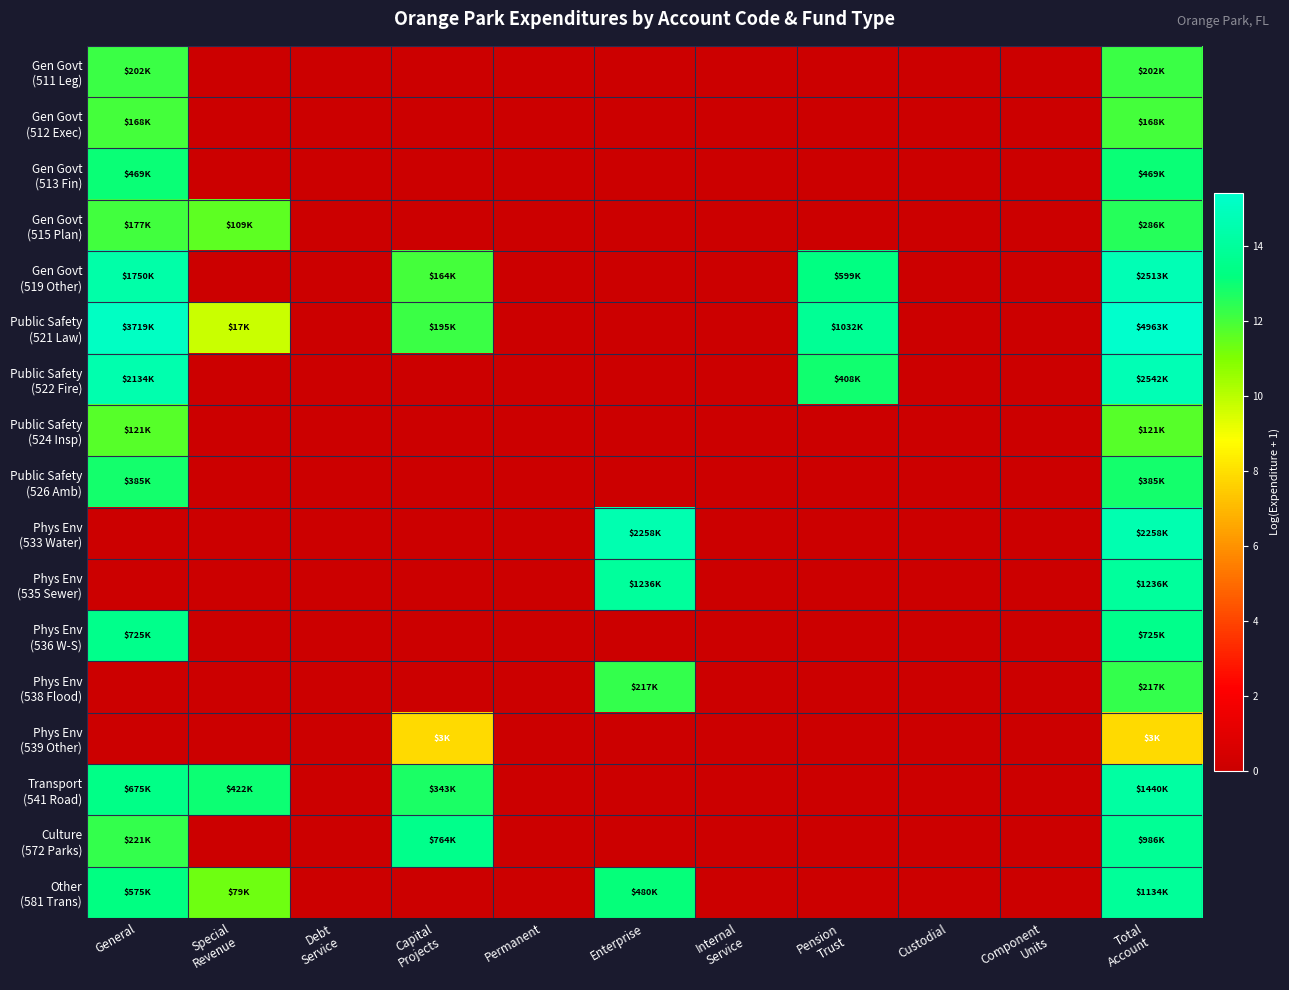

Which label corresponds to the largest value in the chart?

Total
Account